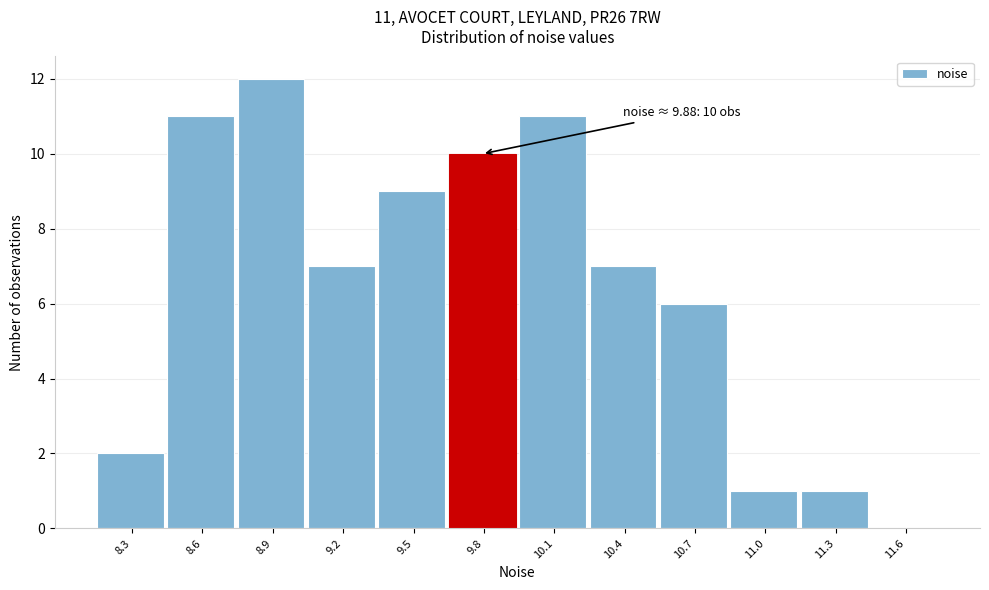

Reading left to right, transcribe all the data shown in this chart.

8.3=2	8.6=11	8.9=12	9.2=7	9.5=9	9.8=10	10.1=11	10.4=7	10.7=6	11.0=1	11.3=1	11.6=0